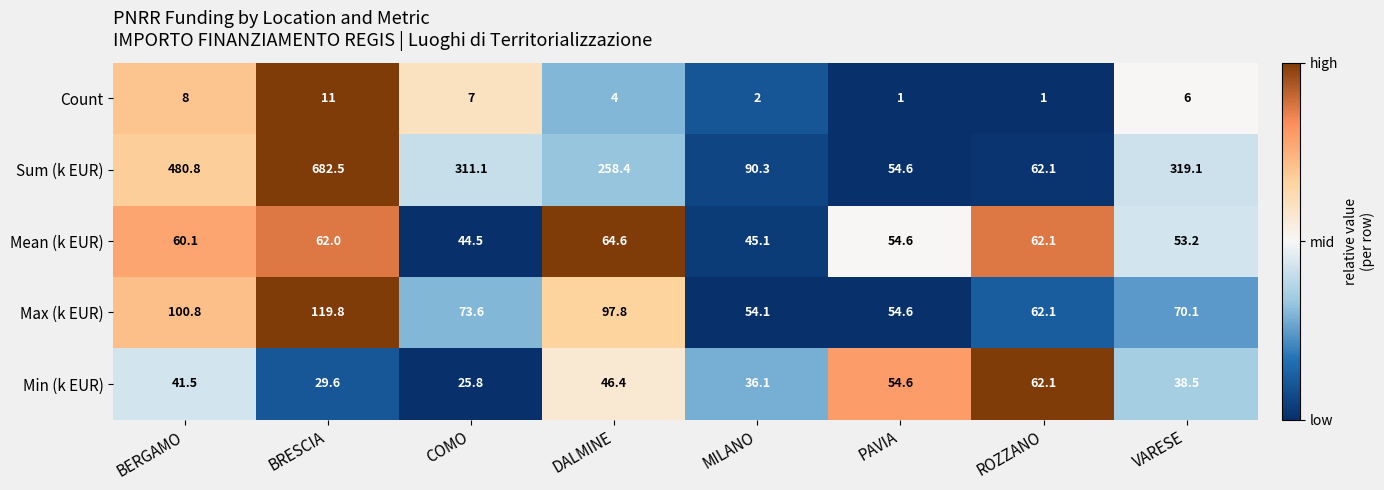

How many categories are shown in the chart?

8